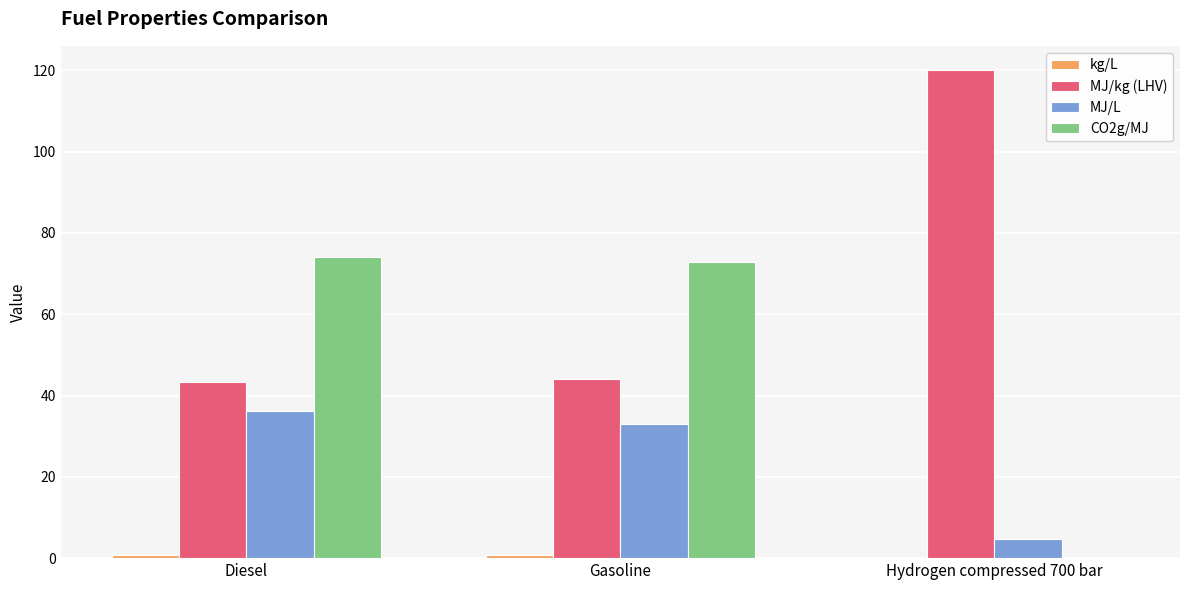

The value of CO2g/MJ at Gasoline is 22.9. True or false?

False